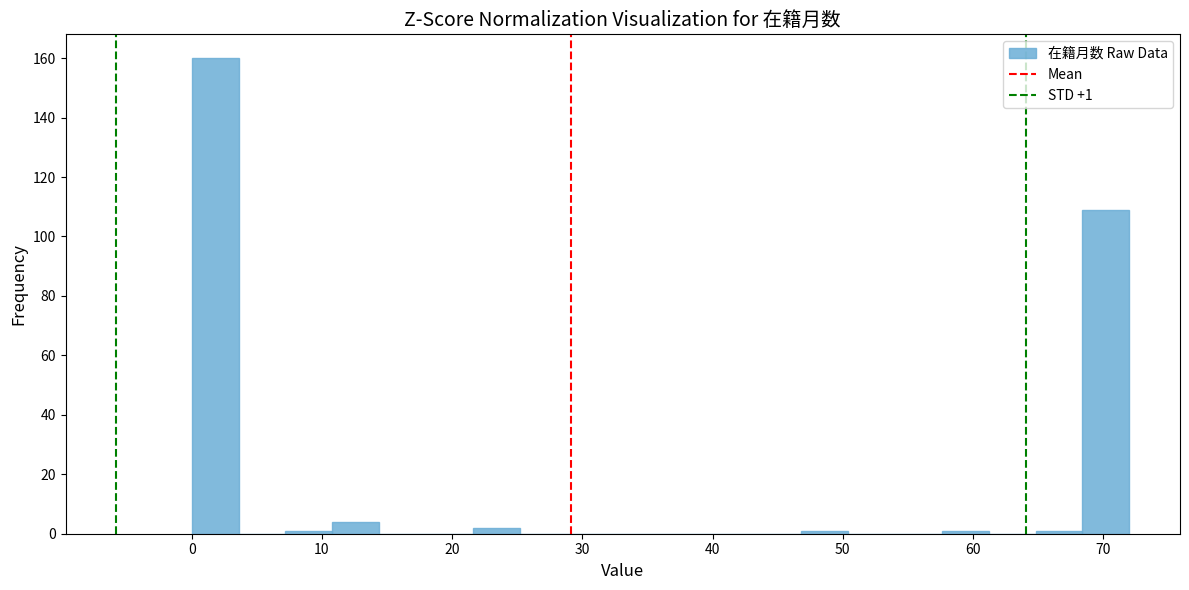

Read against the x-axis, roughly where is the centre of the tallest bar?

2